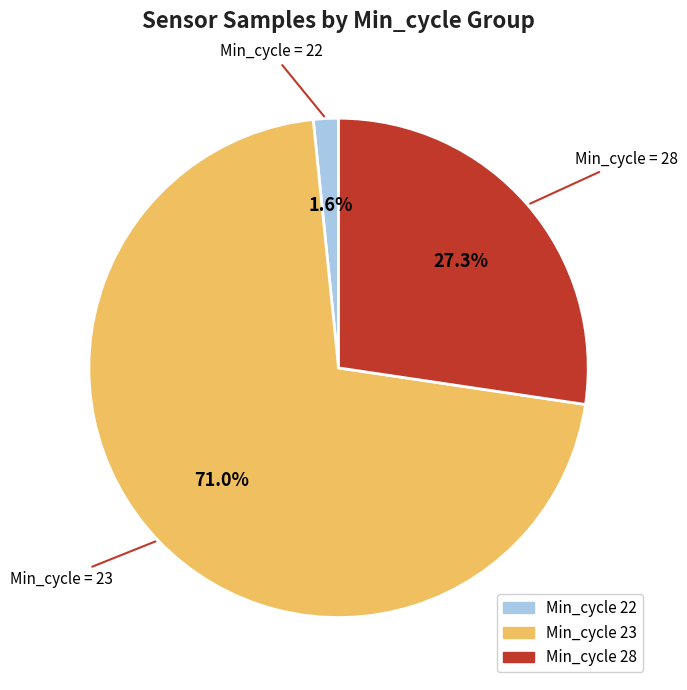

Is there a majority slice in this chart?

Yes